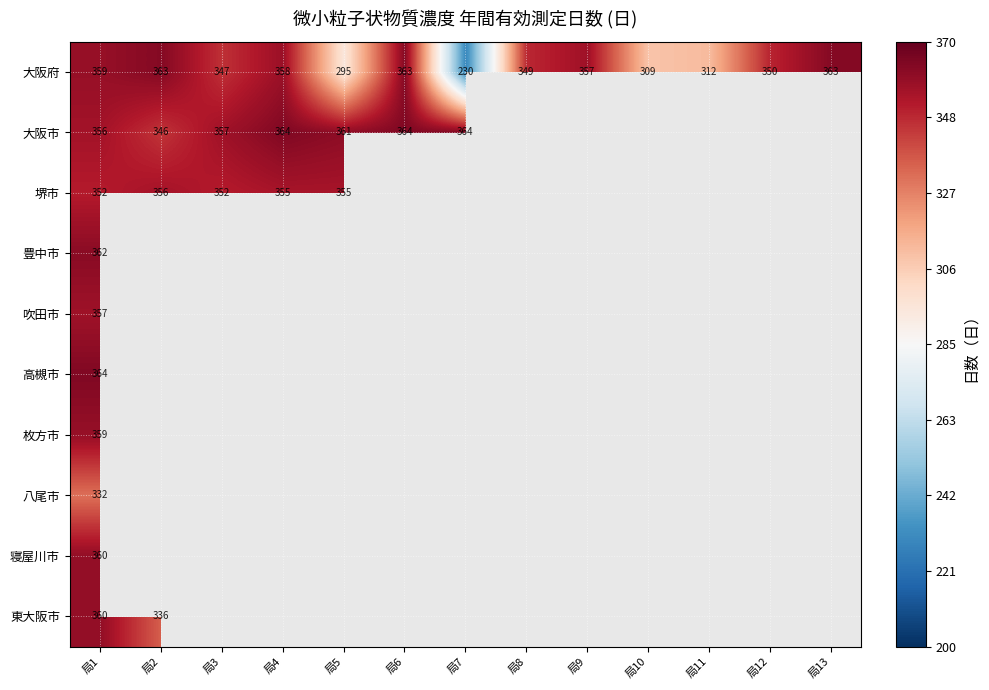

What is the difference between the highest and lowest values at 局7?

134.0